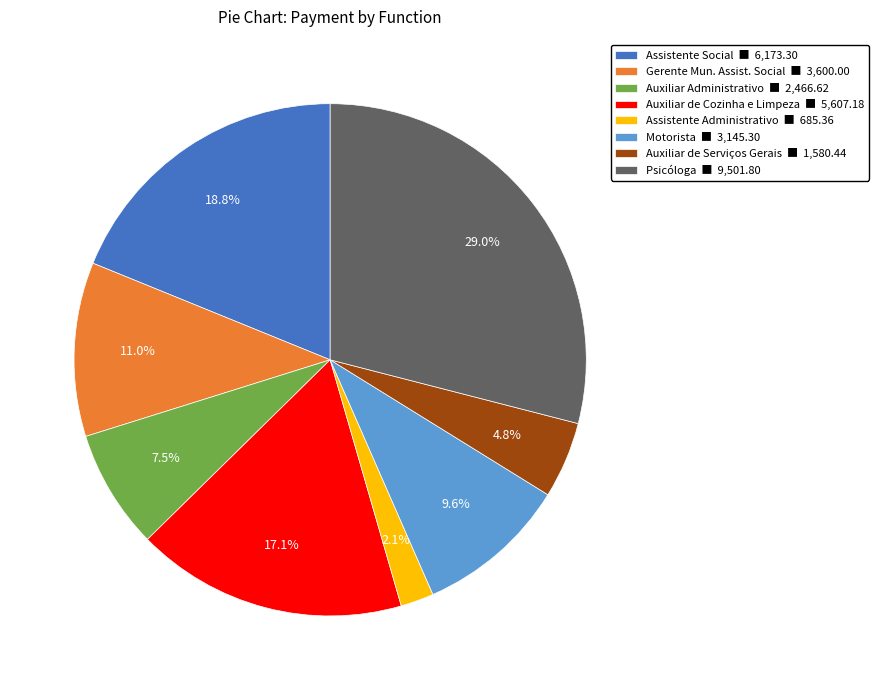

Between Psicóloga ■ 9,501.80 and Assistente Social ■ 6,173.30, which is larger?

Psicóloga ■ 9,501.80